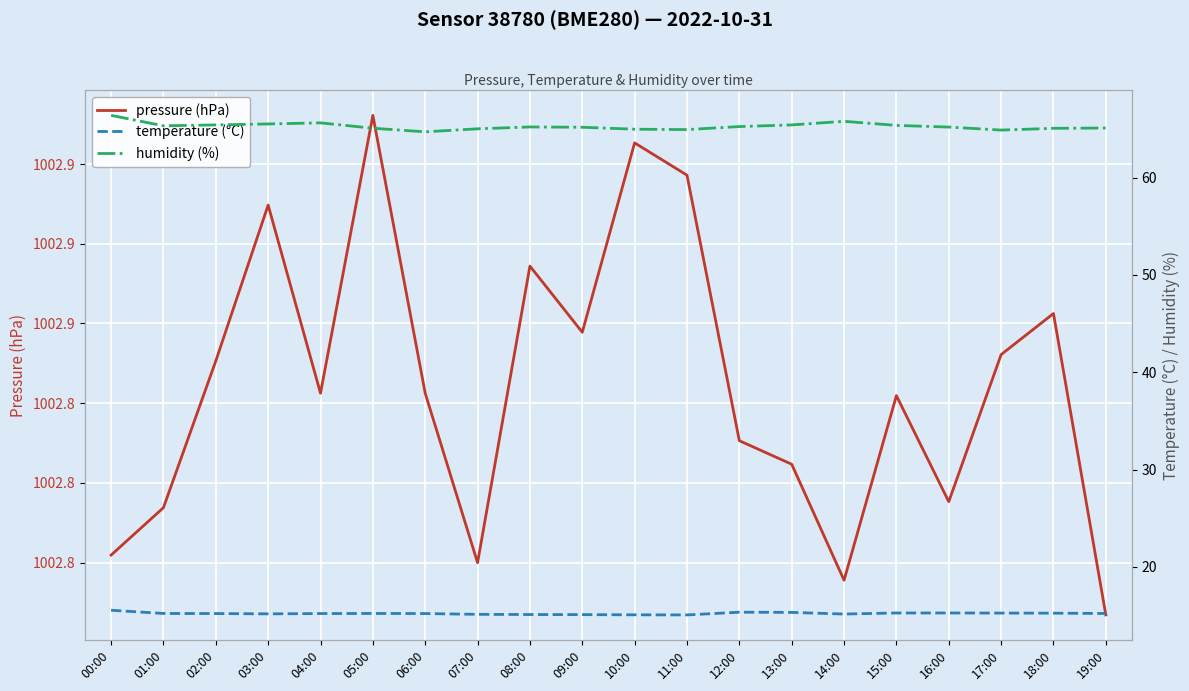

Is it true that temperature (°C) equals 9.9 at 07:00?

False